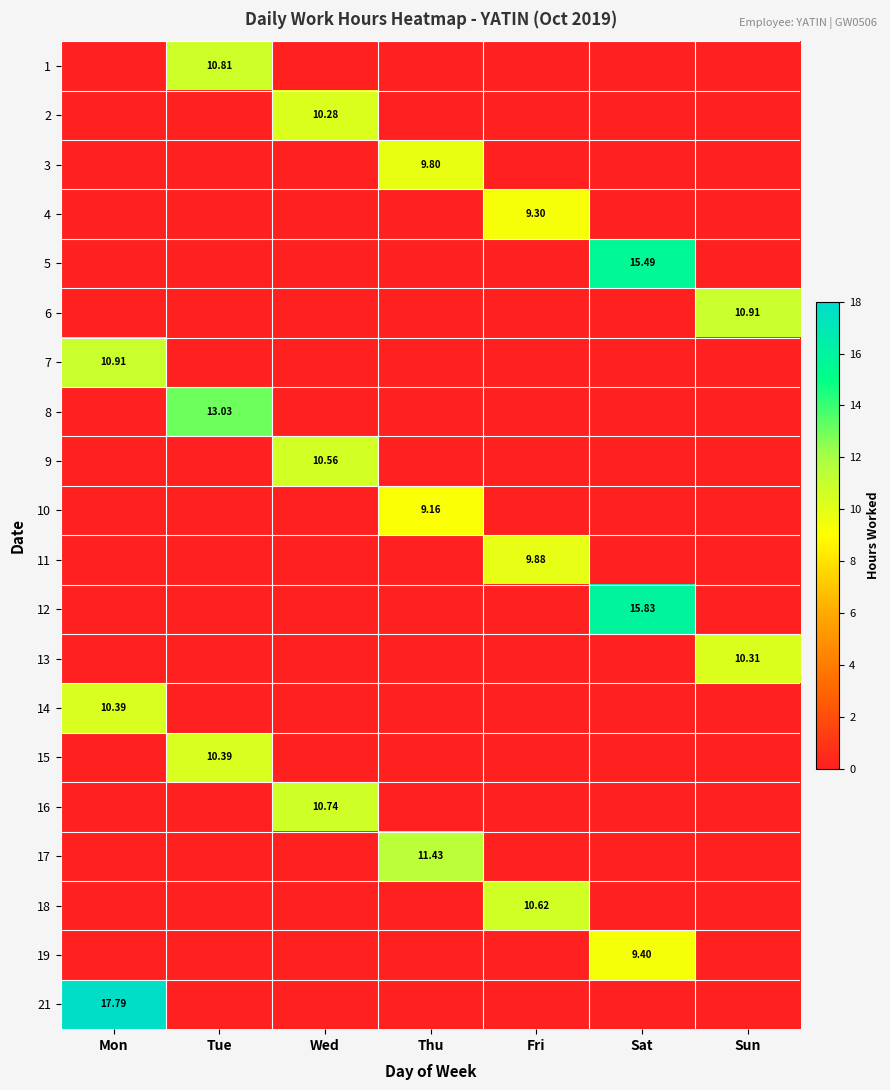

Between Mon and Tue, which is larger?

Tue